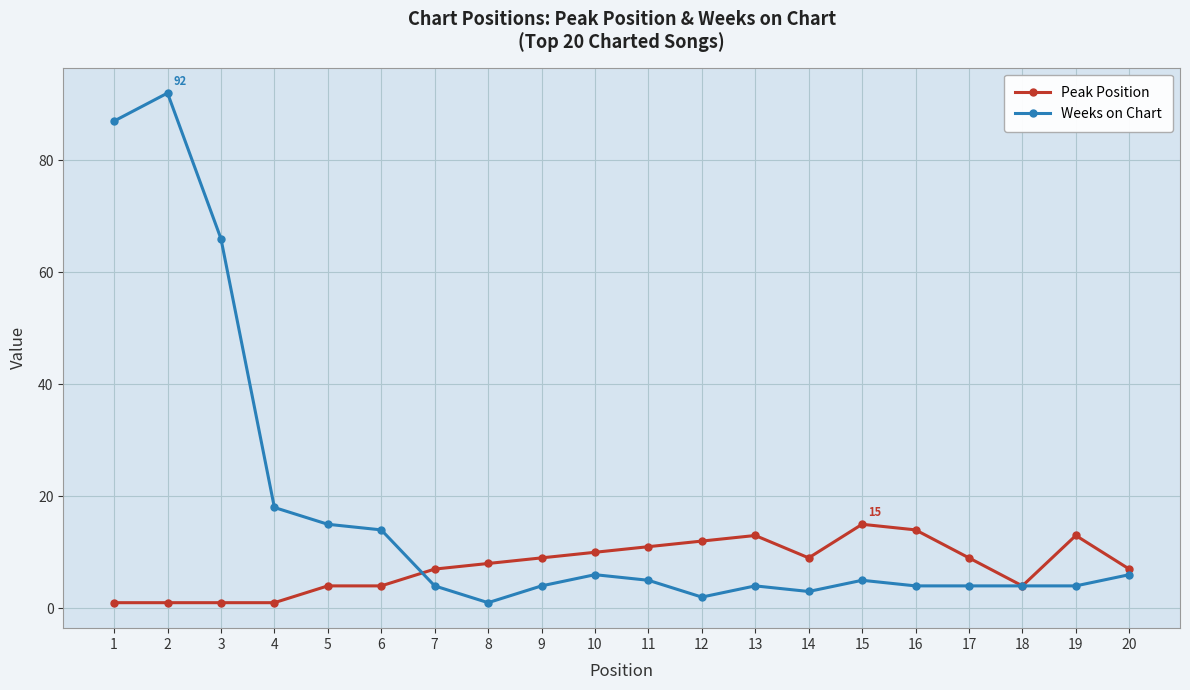

True or false: Peak Position has more than 1 interior local peaks.

True